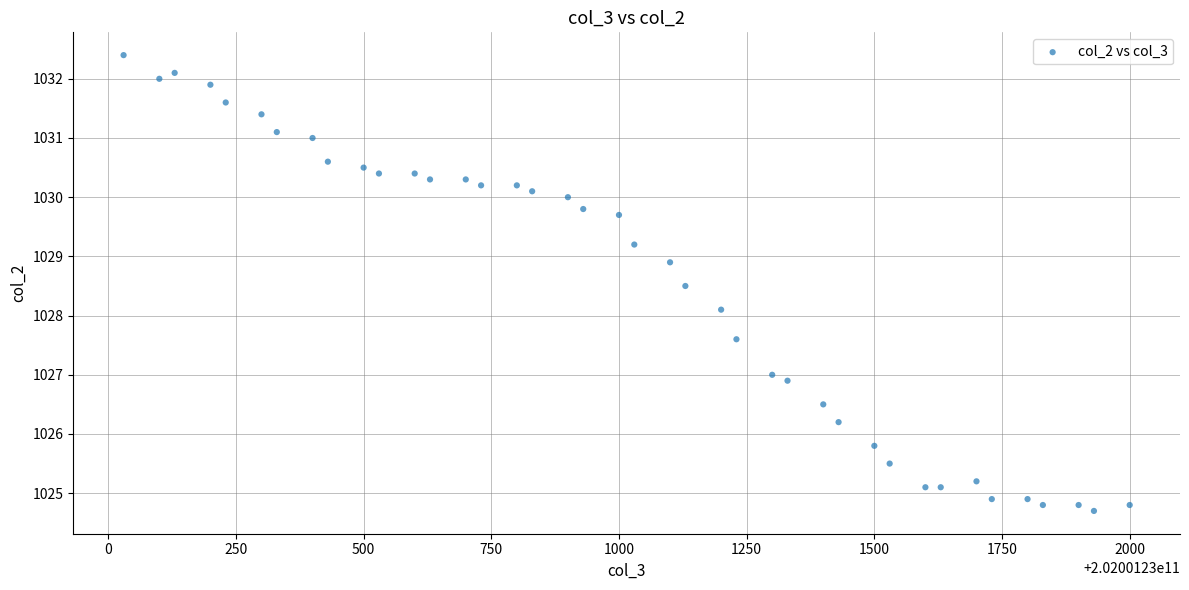

What is the range of X values (max minus min)?

1970.0